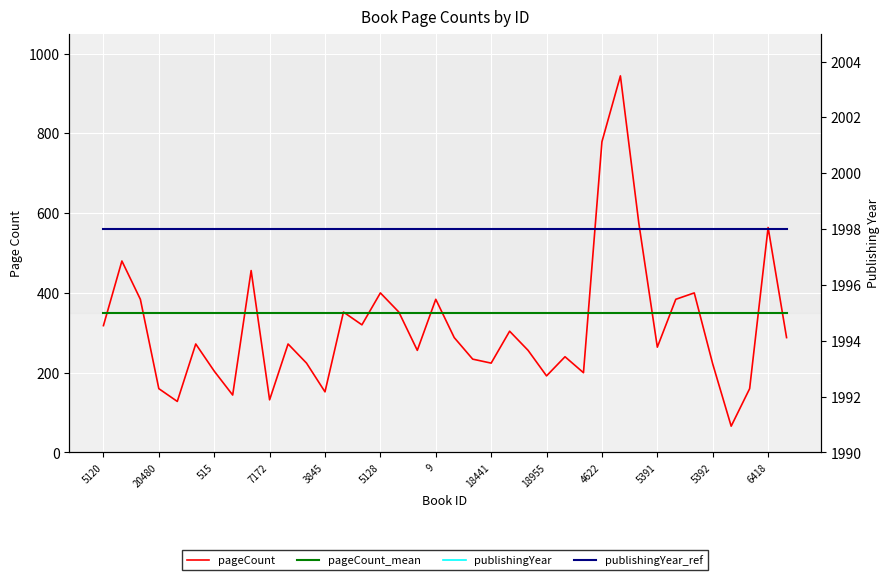

What is the smallest value displayed?

66